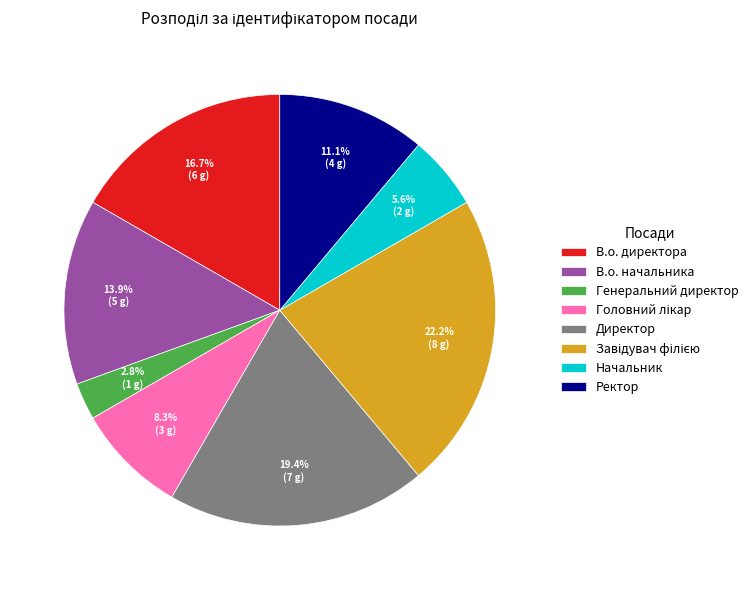

What portion of the pie excludes Генеральний директор?

97.2%